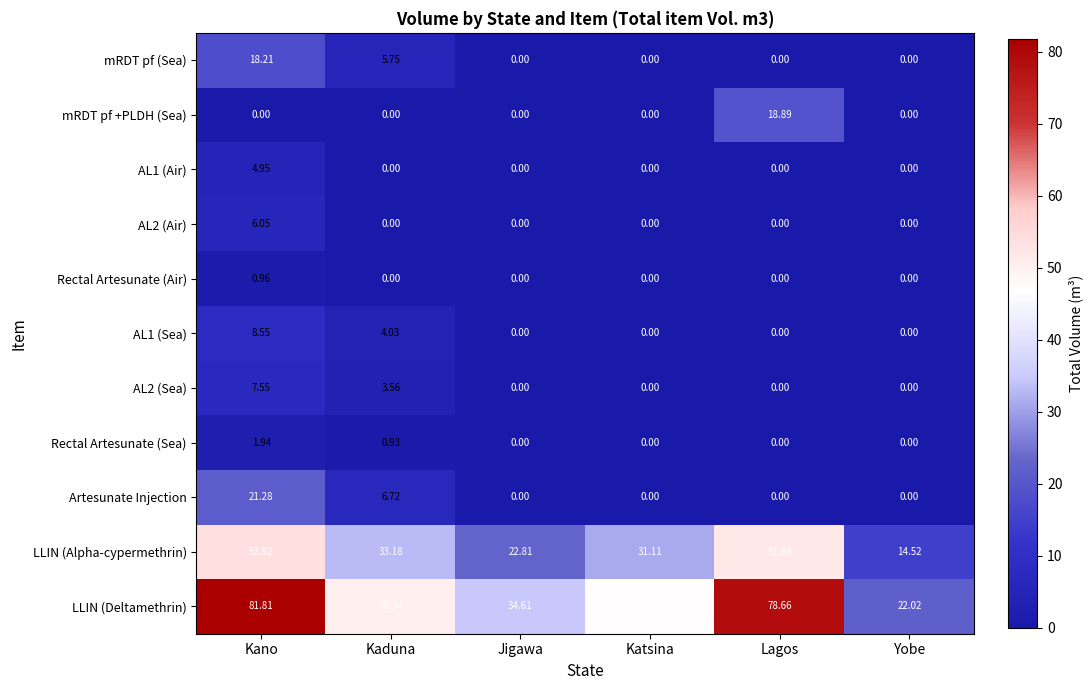

Which category has the highest value in the AL1 (Air) series?

Kano